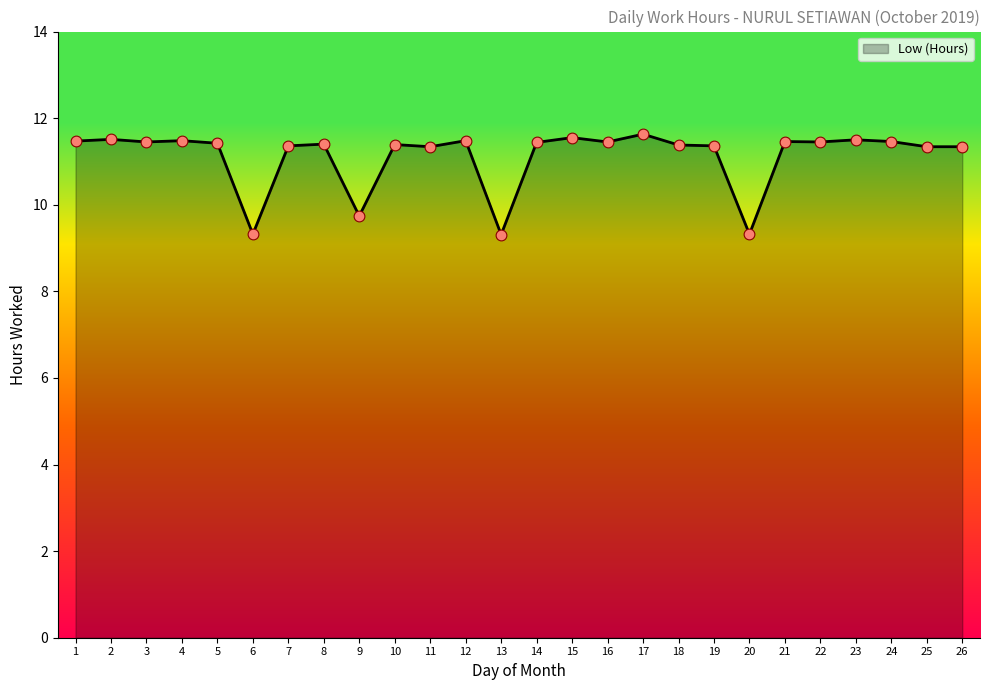

Between 12 and 25, which is larger?

12